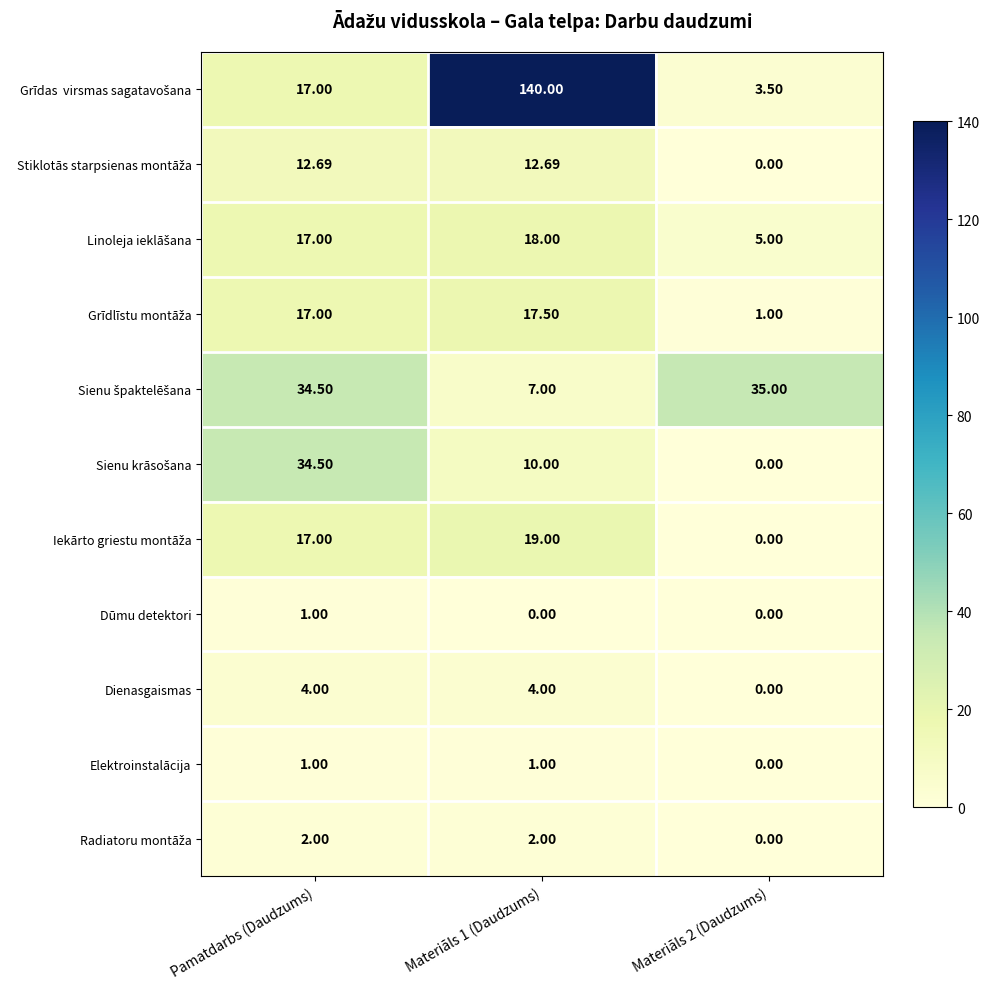

How many values in the Elektroinstalācija series are below 1?

1